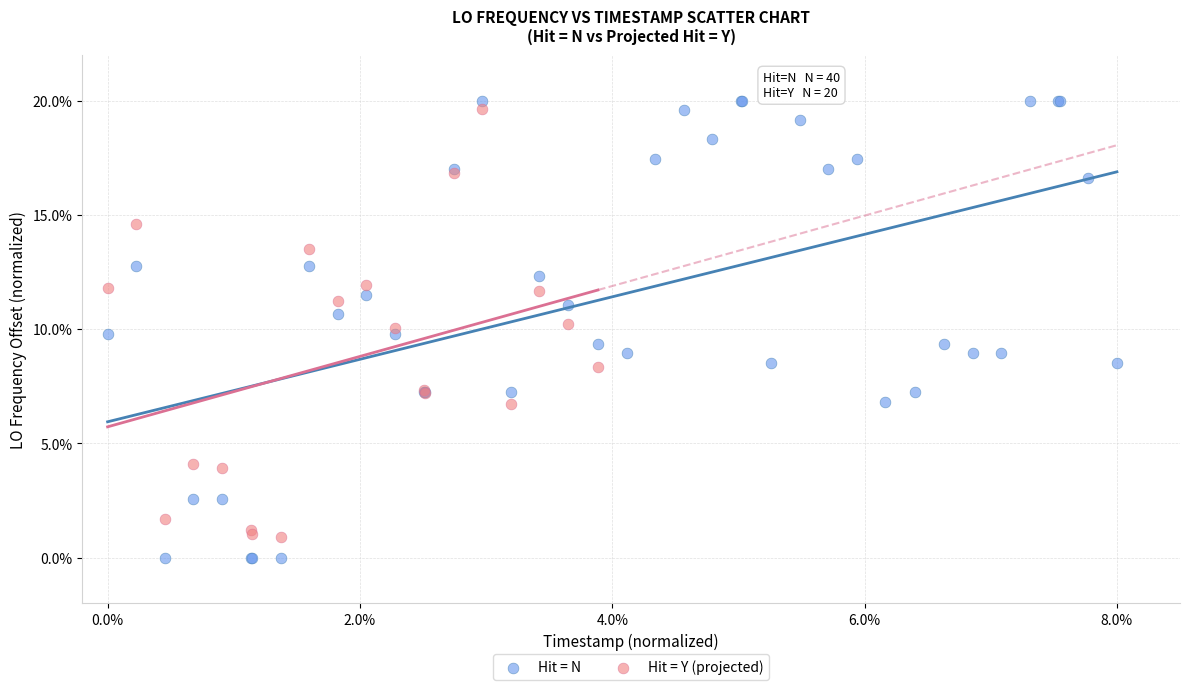

Which series has the widest spread of Y values?

Hit = N